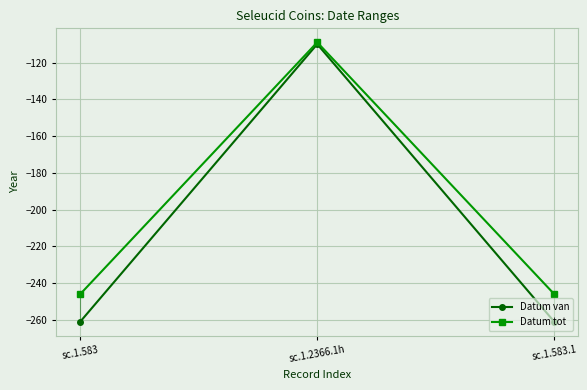

Which series has the largest total across all categories?

Datum tot